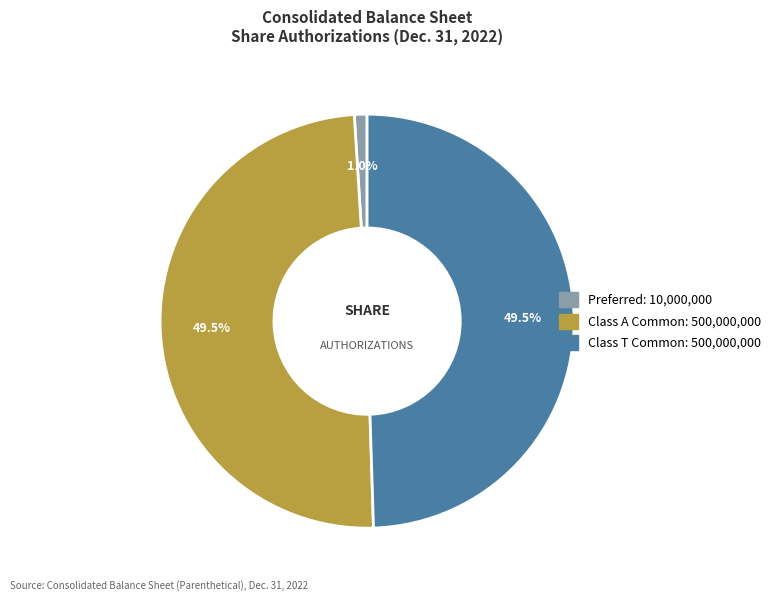

Does any single category account for the majority?

No